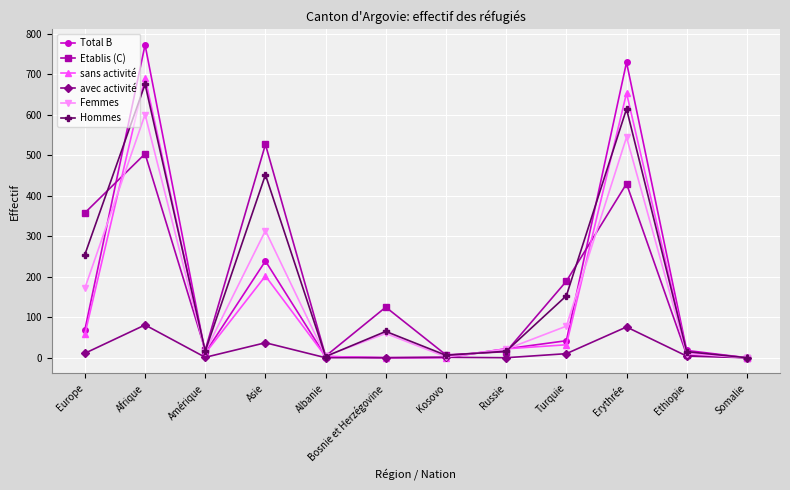

Where do Total B and Hommes first cross each other?

Europe and Afrique